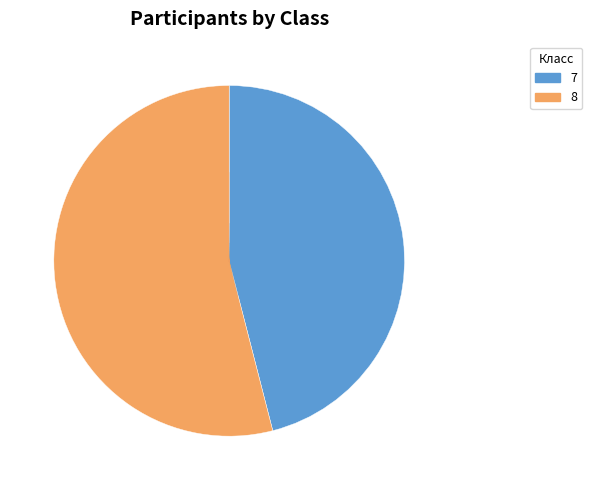

Count the number of slices in the pie.

2